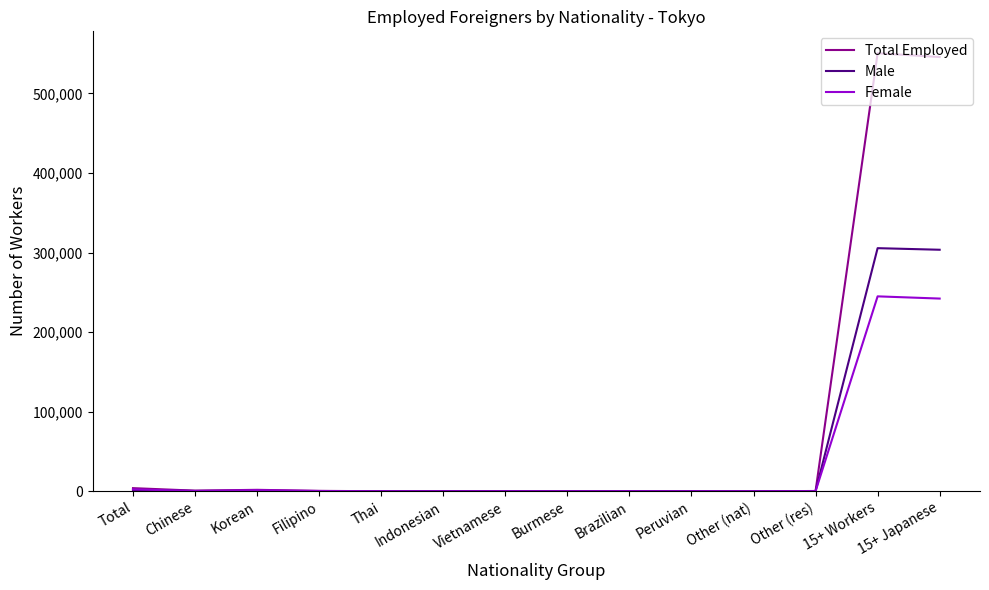

What is the average value of the Total Employed series?

78860